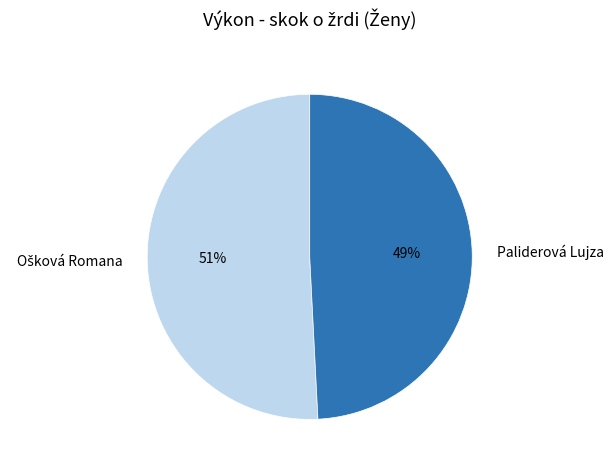

To the nearest percent, what is the difference between the largest and smallest slice percentages?

2%